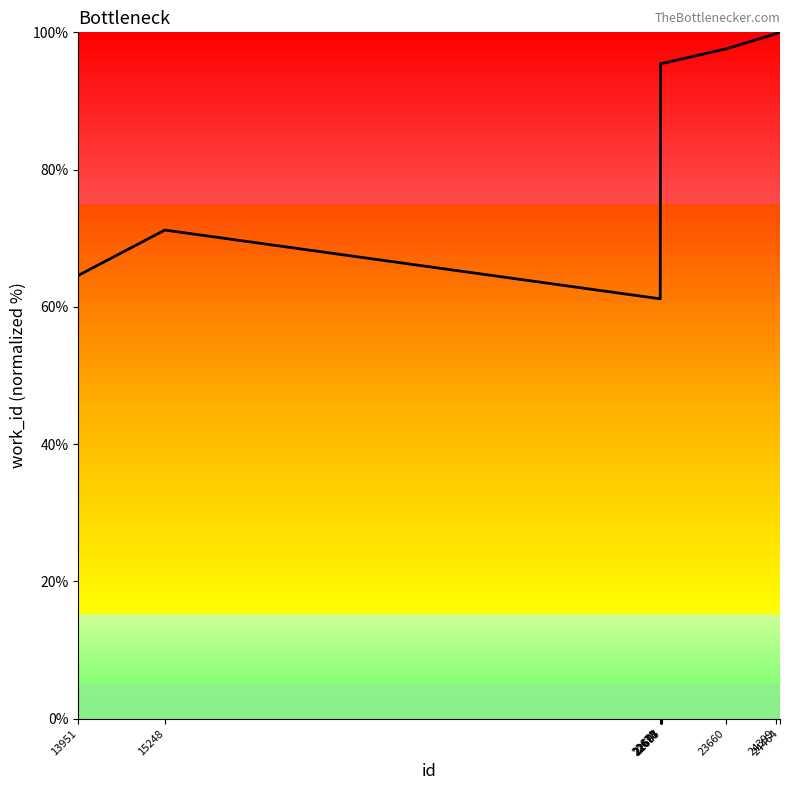

What is the minimum value shown in the chart?

61.2